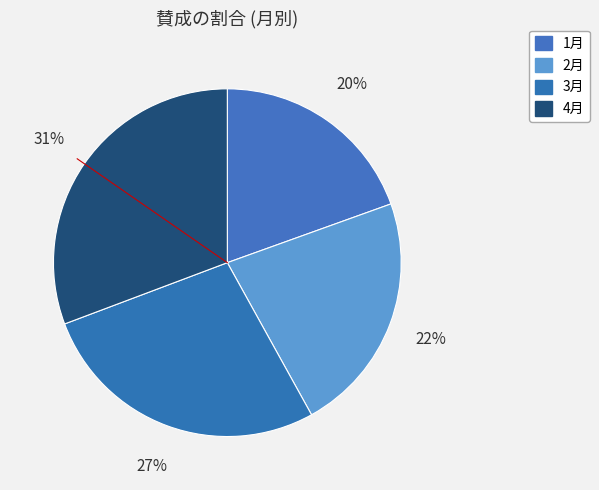

How much of the chart is everything except 3月?

72.7%